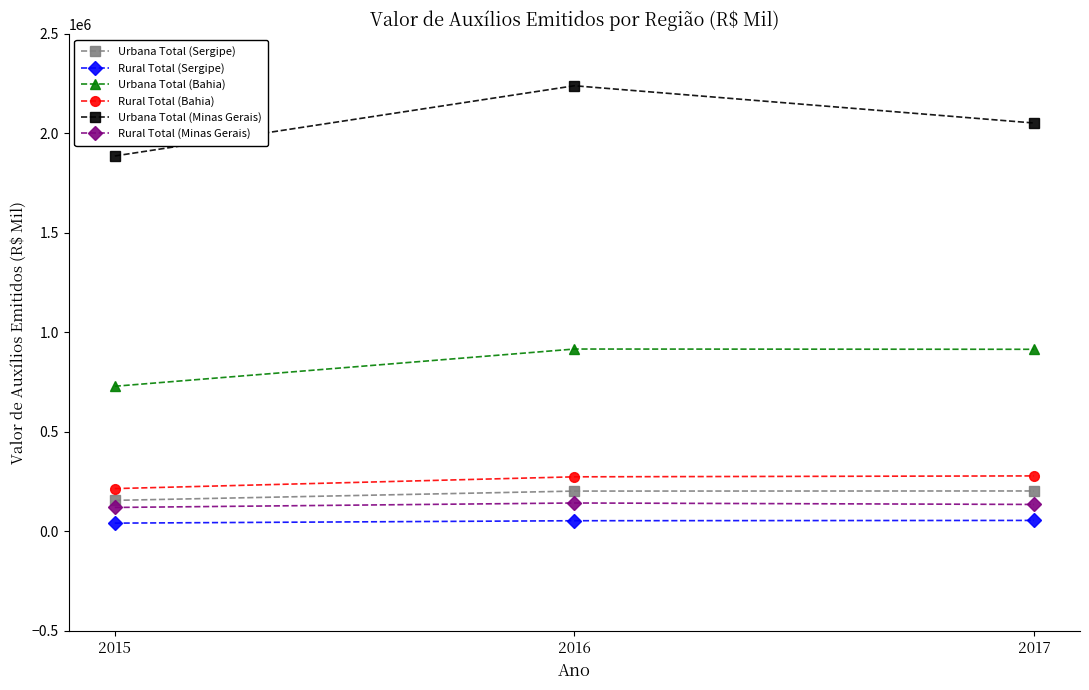

List the series in order of their peak value, highest first.

Urbana Total (Minas Gerais), Urbana Total (Bahia), Rural Total (Bahia), Urbana Total (Sergipe), Rural Total (Minas Gerais), Rural Total (Sergipe)